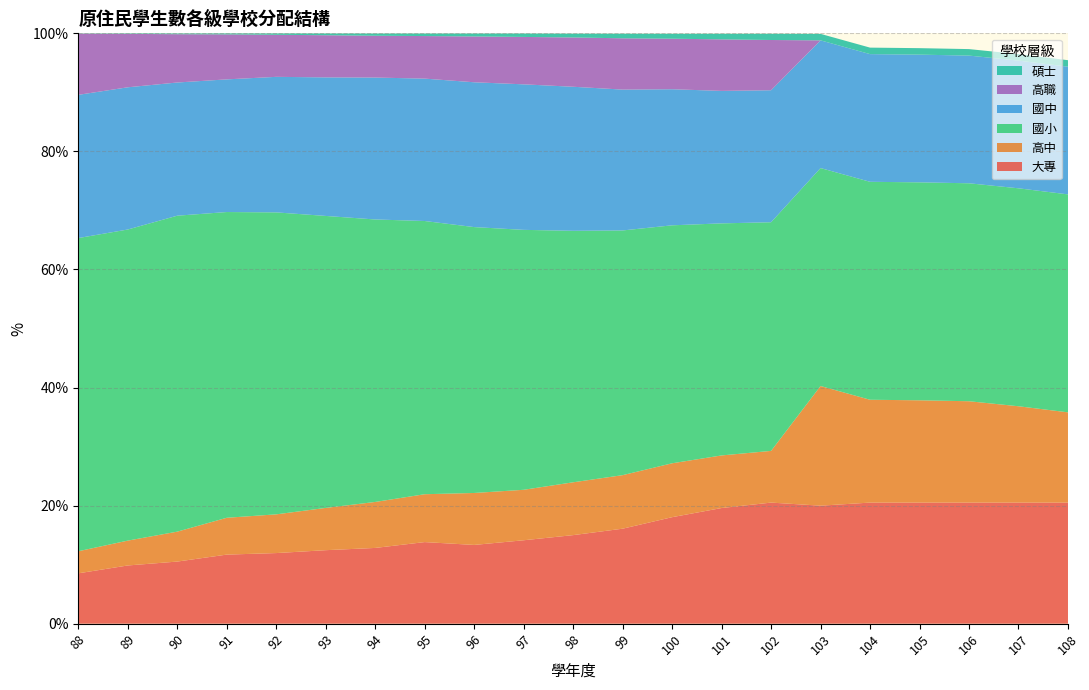

Reading left to right, what are all the values shown in this chart?

大專: 88=8.5	89=9.9	90=10.5	91=11.7	92=12.0	93=12.4	94=12.8	95=13.8	96=13.3	97=14.1	98=15.0	99=16.1	100=18.0	101=19.6	102=20.5	103=20.0	104=20.5	105=20.5	106=20.5	107=20.5	108=20.5
高中: 88=3.7	89=4.2	90=5.1	91=6.2	92=6.6	93=7.2	94=7.8	95=8.1	96=8.8	97=8.6	98=8.9	99=9.1	100=9.1	101=8.9	102=8.8	103=20.3	104=17.4	105=17.3	106=17.2	107=16.3	108=15.3
國小: 88=53.0	89=52.7	90=53.5	91=51.8	92=51.1	93=49.5	94=47.9	95=46.3	96=45.0	97=44.0	98=42.6	99=41.5	100=40.3	101=39.3	102=38.7	103=36.9	104=36.9	105=36.9	106=36.9	107=36.9	108=36.9
國中: 88=24.3	89=24.1	90=22.6	91=22.5	92=23.0	93=23.5	94=24.0	95=24.1	96=24.5	97=24.6	98=24.4	99=23.9	100=23.1	101=22.4	102=22.4	103=21.6	104=21.6	105=21.6	106=21.6	107=21.6	108=21.6
高職: 88=10.4	89=9.1	90=8.2	91=7.6	92=7.1	93=7.1	94=7.1	95=7.2	96=7.8	97=8.0	98=8.3	99=8.7	100=8.6	101=8.7	102=8.5	103=0.0	104=0.0	105=0.0	106=0.0	107=0.0	108=0.0
碩士: 88=0.0	89=0.1	90=0.1	91=0.2	92=0.2	93=0.3	94=0.4	95=0.4	96=0.5	97=0.6	98=0.7	99=0.8	100=0.8	101=0.9	102=1.1	103=1.1	104=1.1	105=1.1	106=1.1	107=1.1	108=1.1